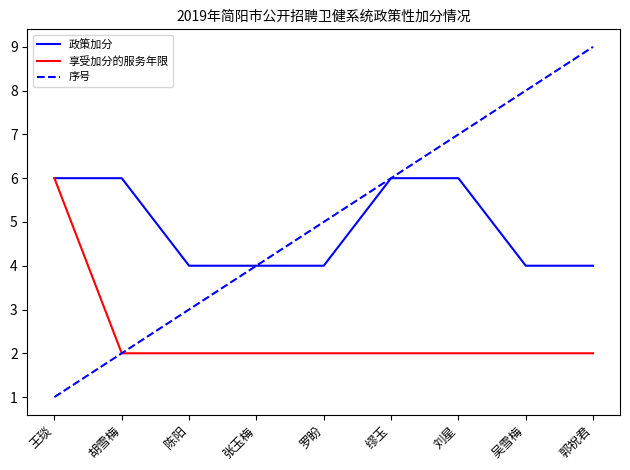

Which series changed the most between 张玉梅 and 吴雪梅?

序号